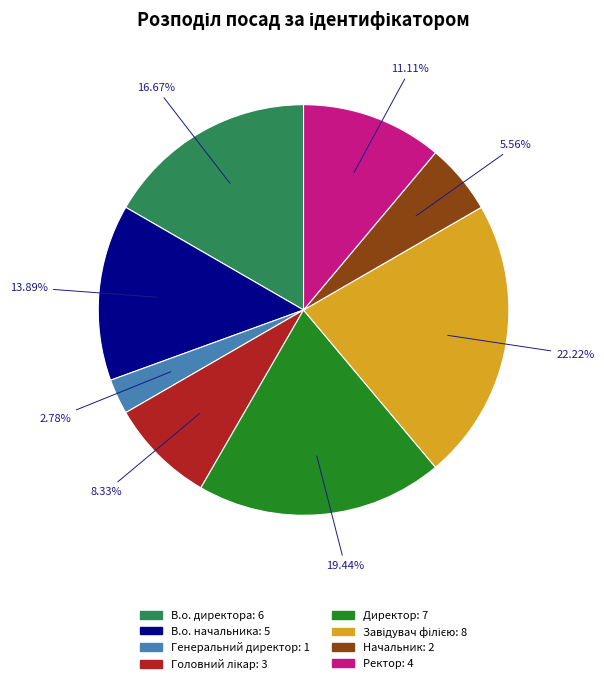

Which has a higher value, Начальник or В.о. директора?

В.о. директора